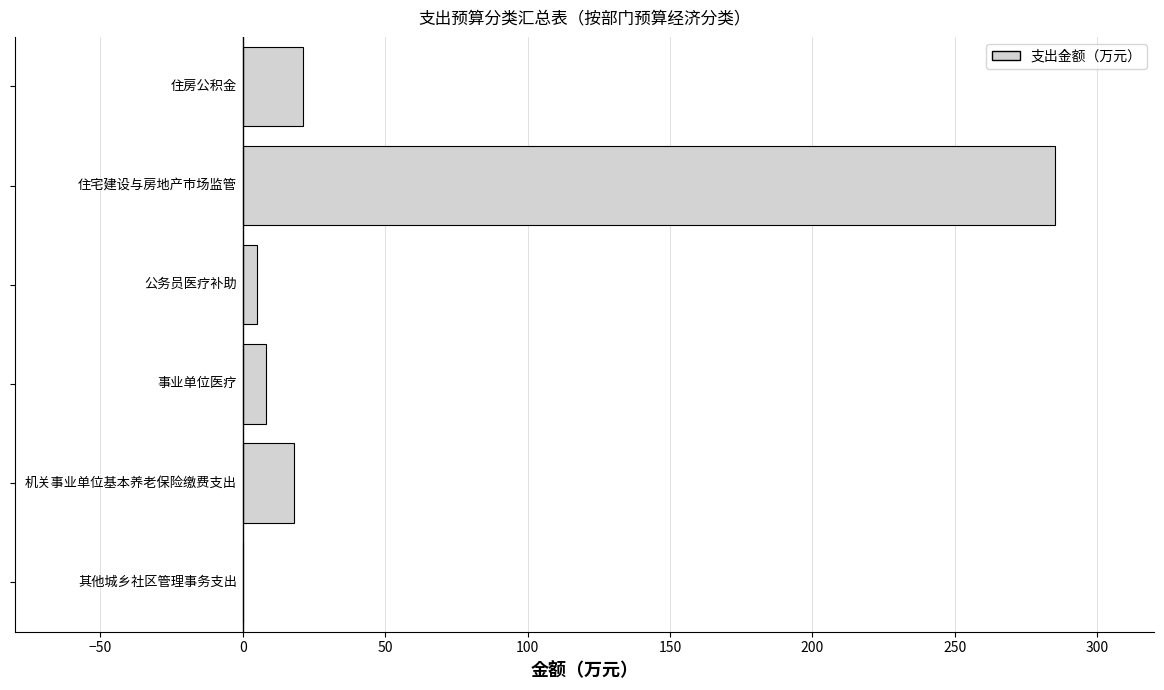

How many distinct data groups are displayed?

1